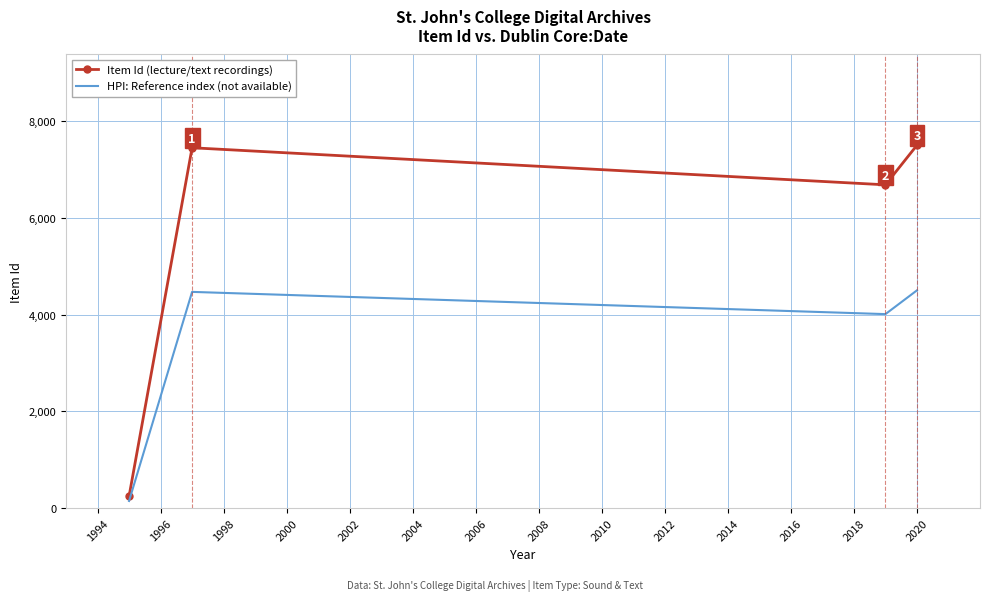

What is the maximum value shown in the chart?

7502